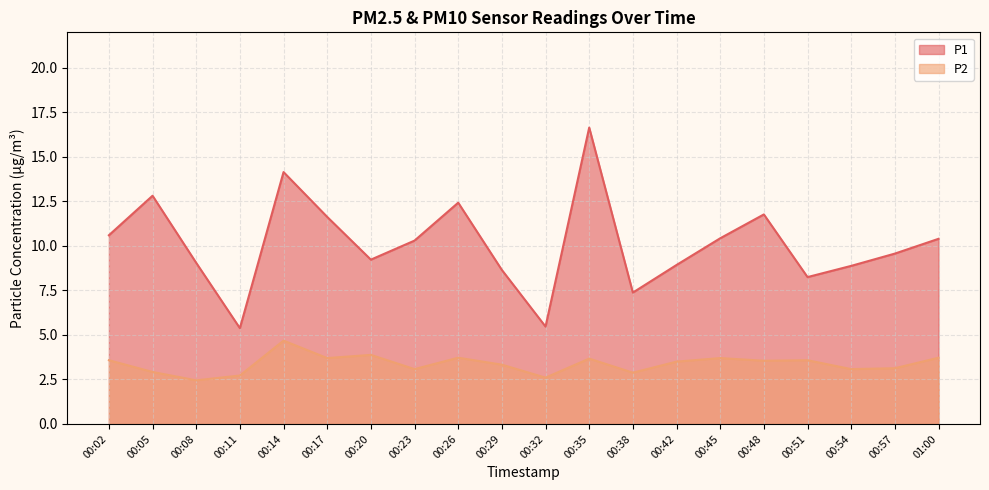

Rank the series by their maximum value, from lowest to highest.

P2, P1